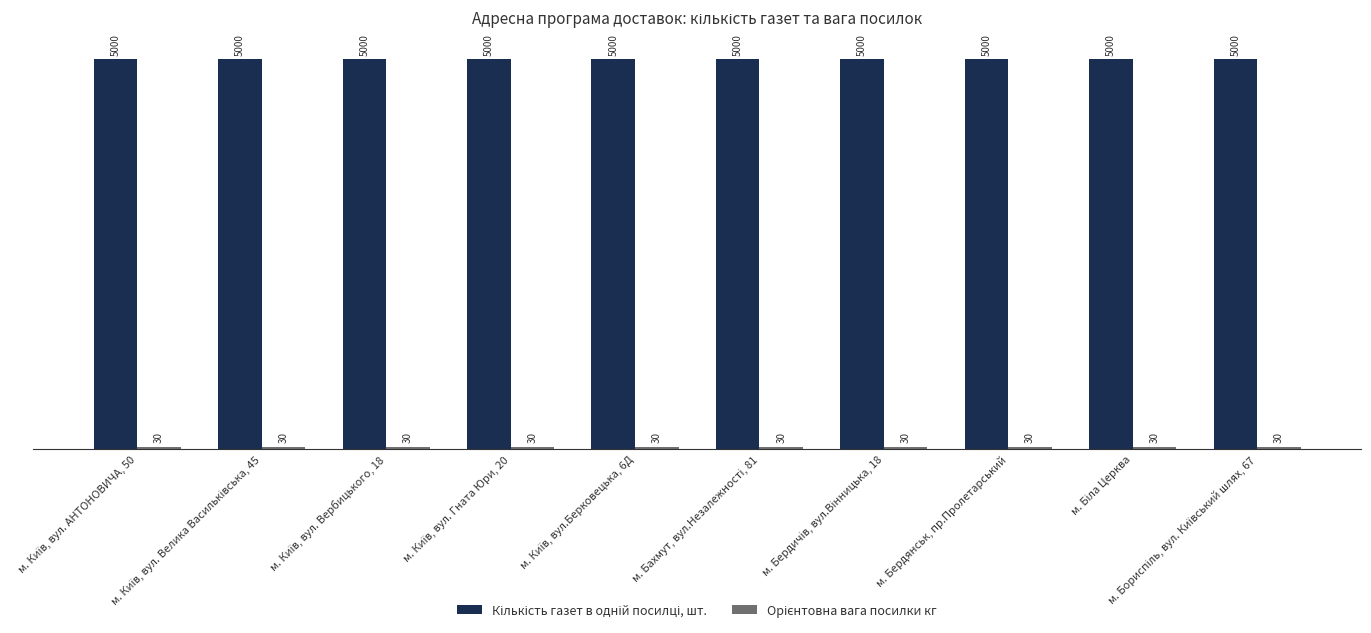

What is the smallest value displayed?

30